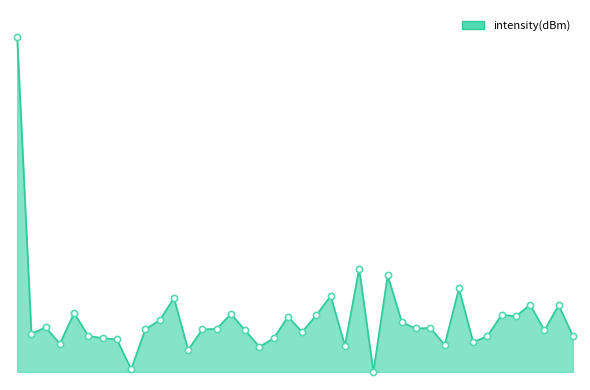

Is this an area chart (filled region under the line)?

Yes